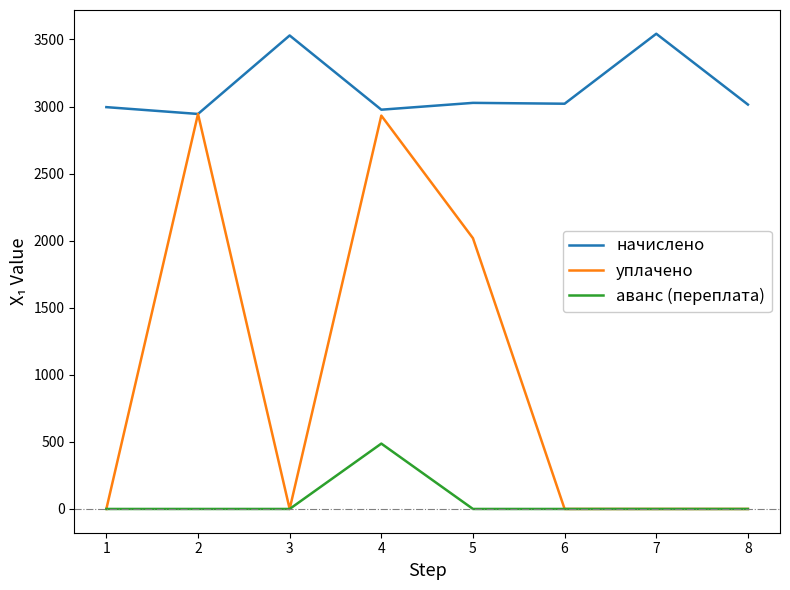

True or false: аванс (переплата) and начислено intersect in this chart.

False